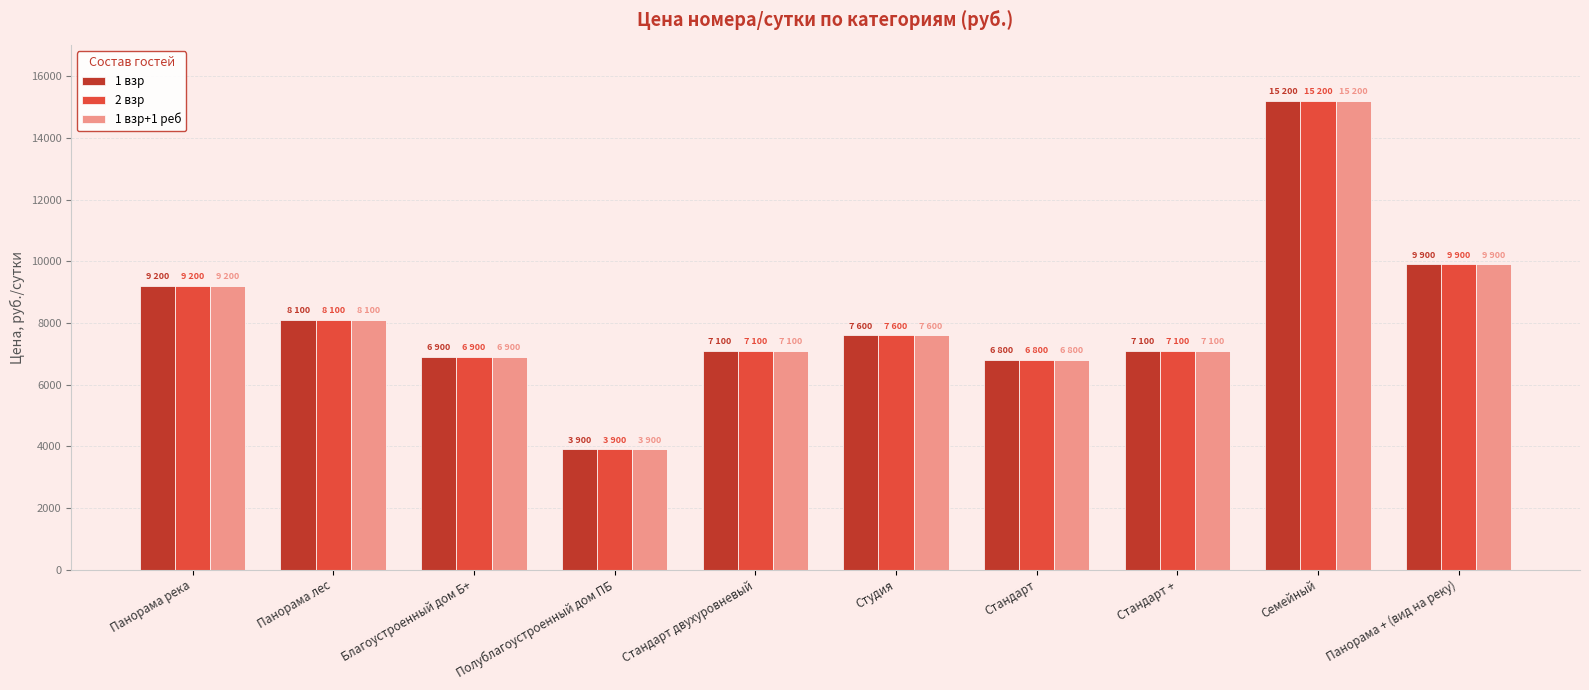

How many bars are there in total?

30